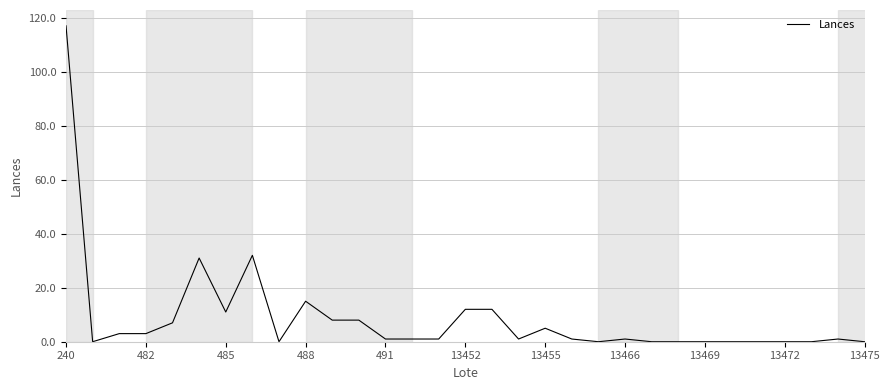

What is the difference between the maximum and minimum values?

117